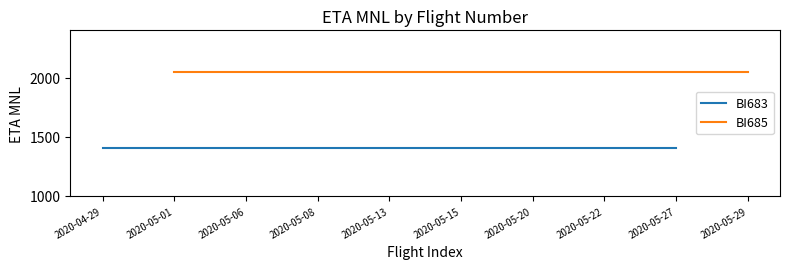

The BI683 series shows 1405 at 2020-05-27. True or false?

True